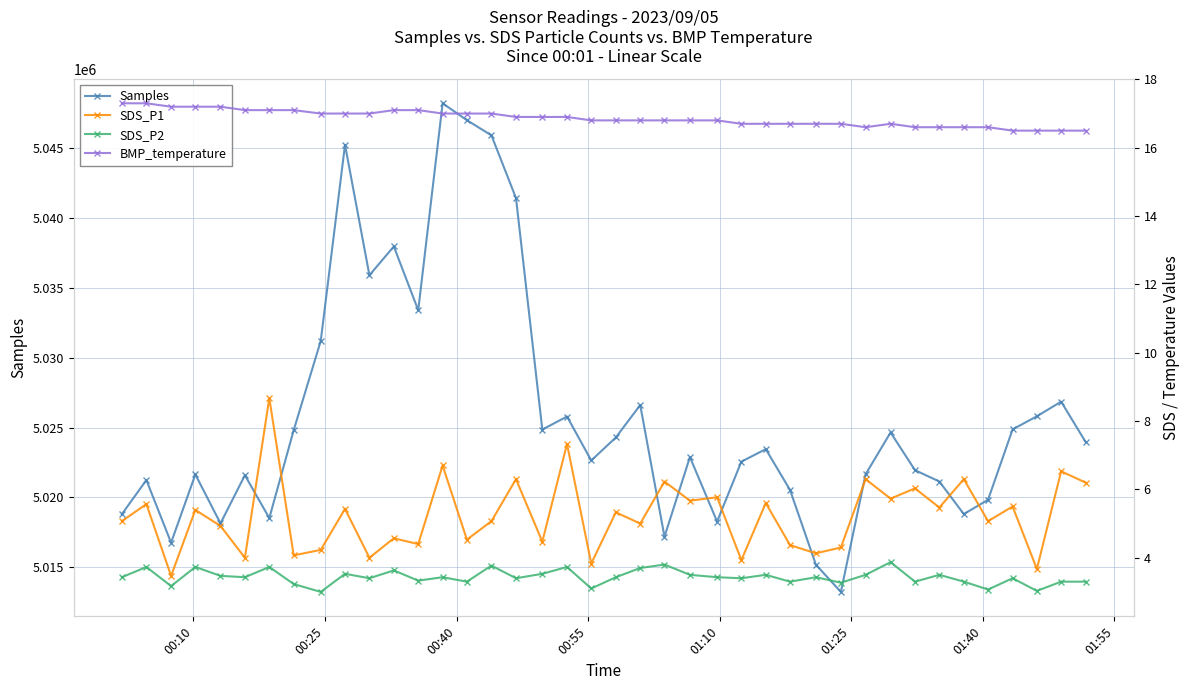

Which series has the widest spread of values?

Samples